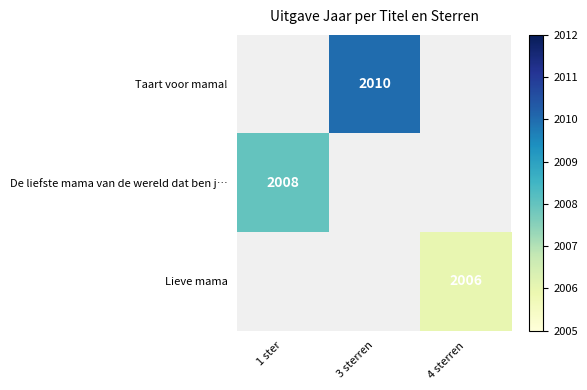

Is it true that Taart voor mama! equals 2010 at 3 sterren?

True